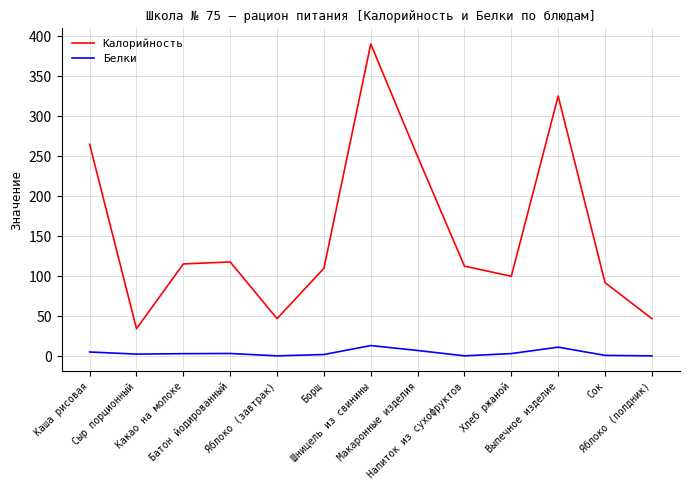

Is the value of Белки at Батон йодированный greater than the value of Калорийность at Макаронные изделия?

No